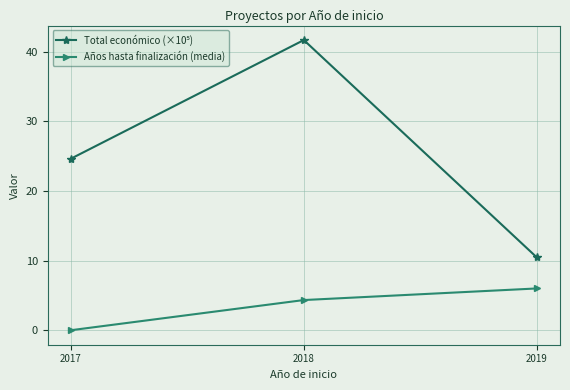

List the labels in order of Años hasta finalización (media) value, largest first.

2019, 2018, 2017